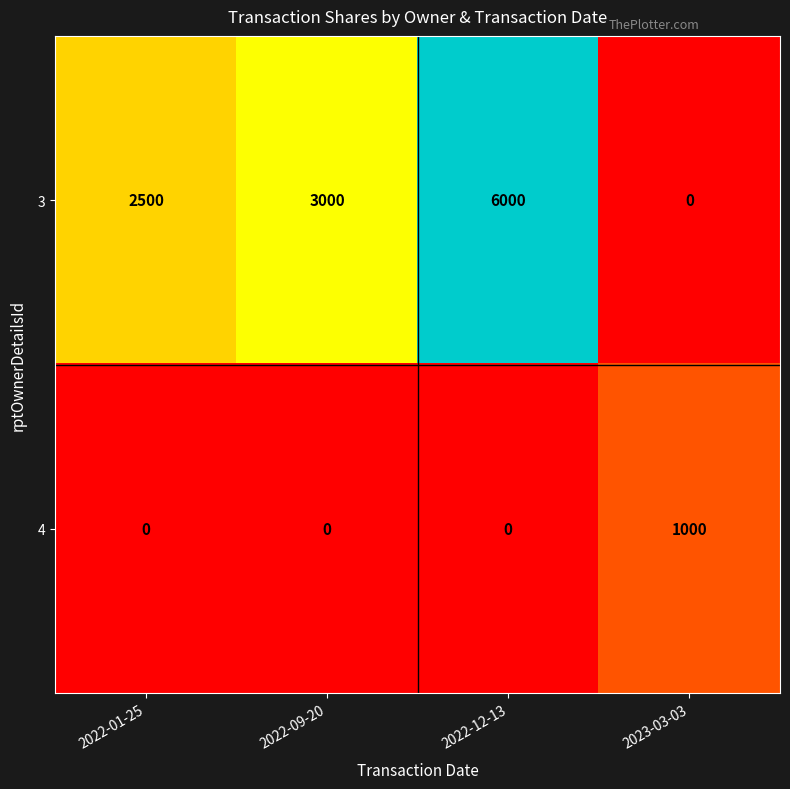

Where is 3 nearest to the value 3000?

2022-09-20